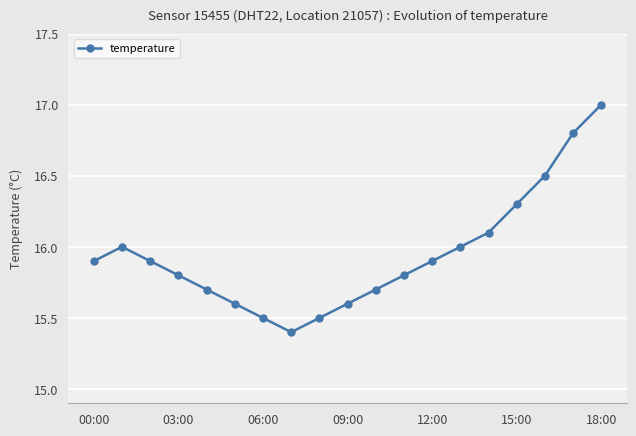

How many points are higher than both their immediate neighbors (excluding endpoints)?

1